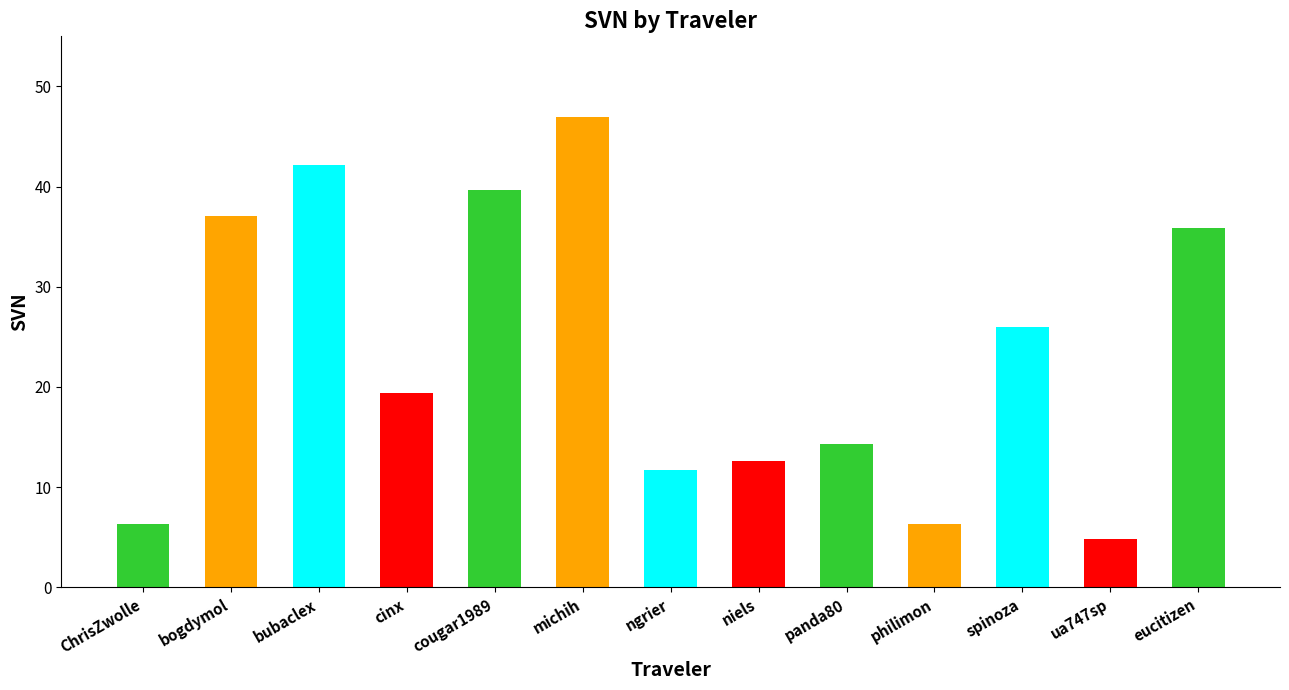

At which label is the value closest to 25?

spinoza